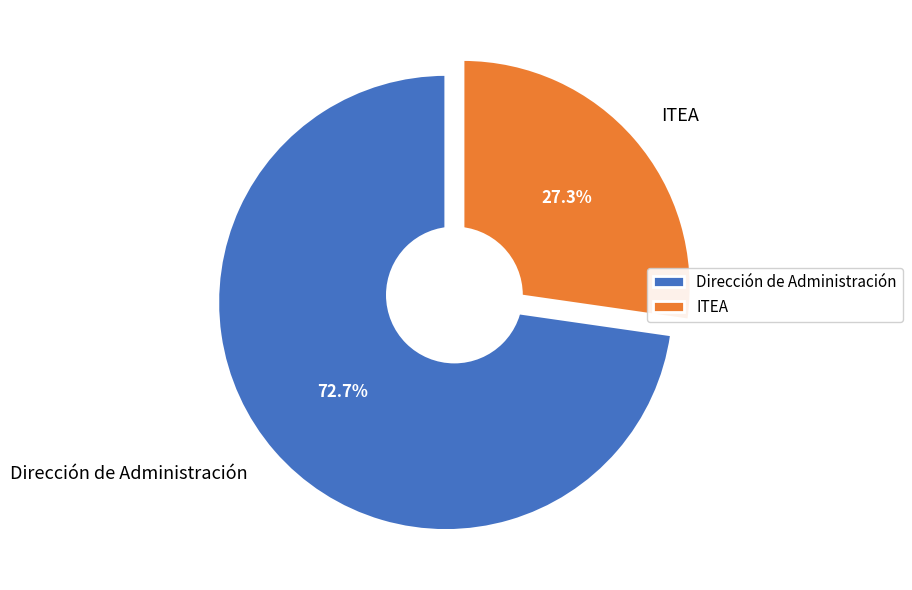

How many slices are in this pie chart?

2